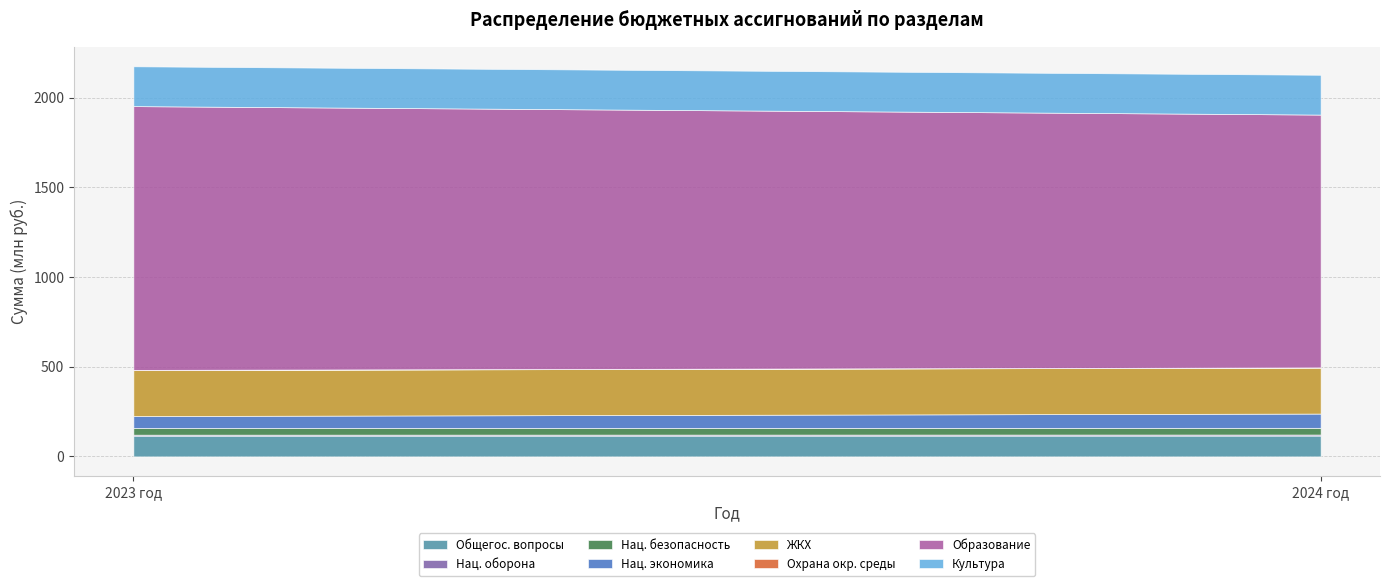

What is the maximum value for Общегос. вопросы?

116.0